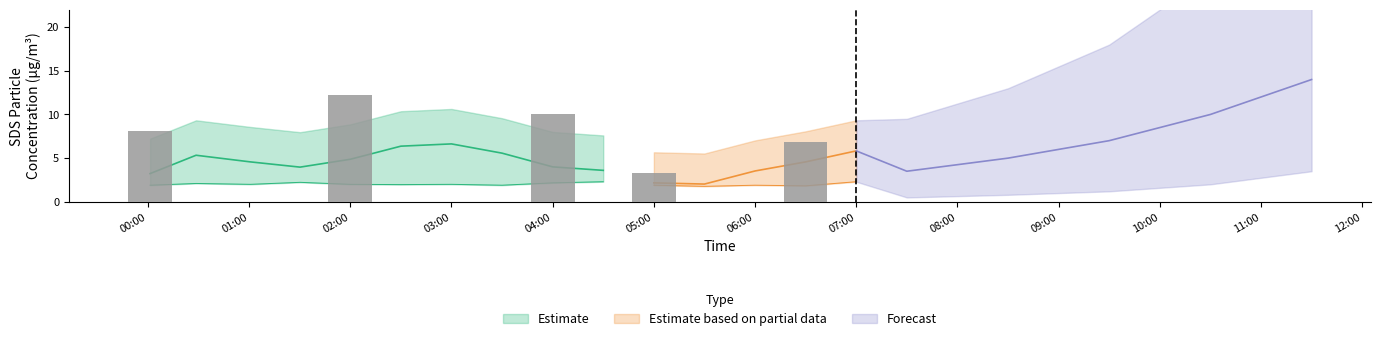

At which category does the chart reach its minimum across all series?

11